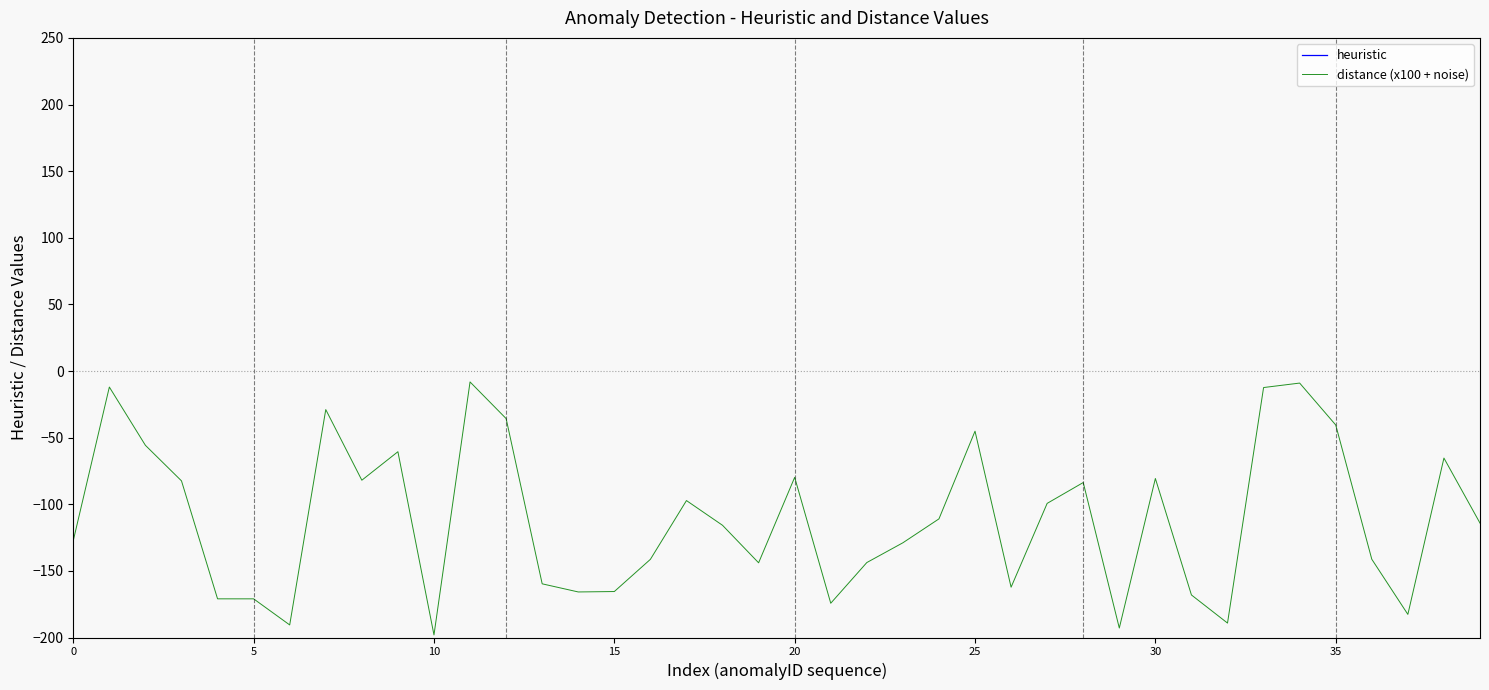

Is the value of distance (x100 + noise) at 15 greater than the value of heuristic at 19?

No